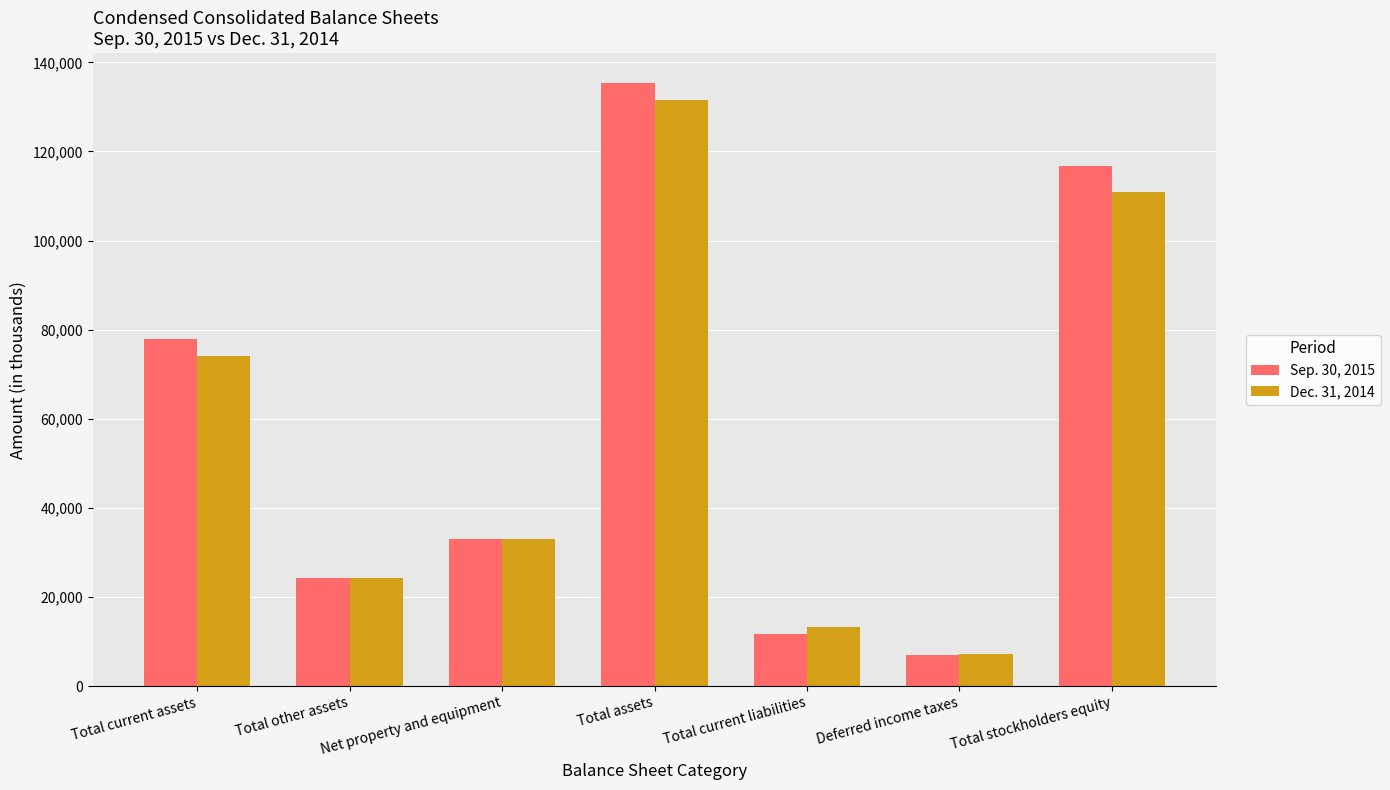

True or false: Dec. 31, 2014 has a value of 9957 at Total other assets.

False